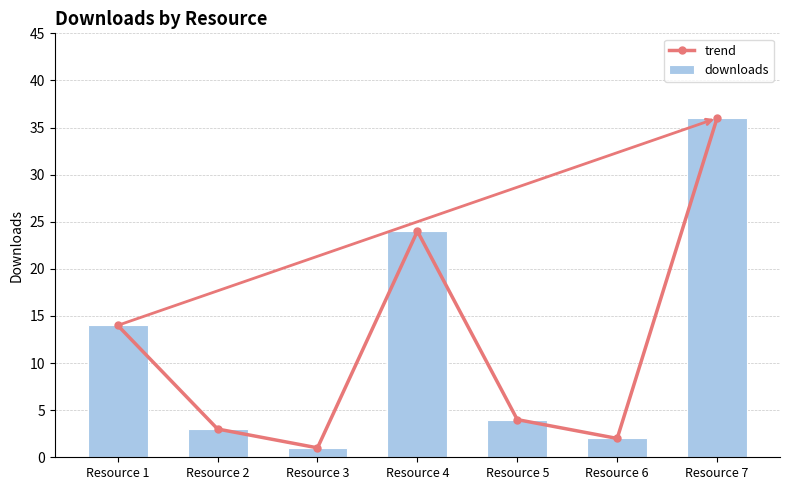

At which label is trend closest to 18?

Resource 1